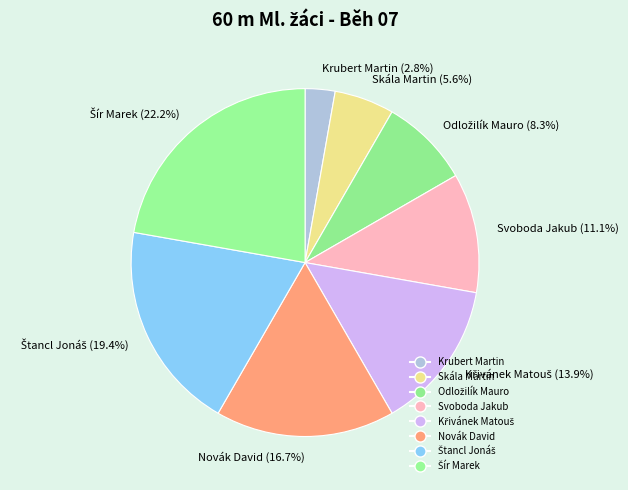

Is there any slice that represents more than half of the pie?

No